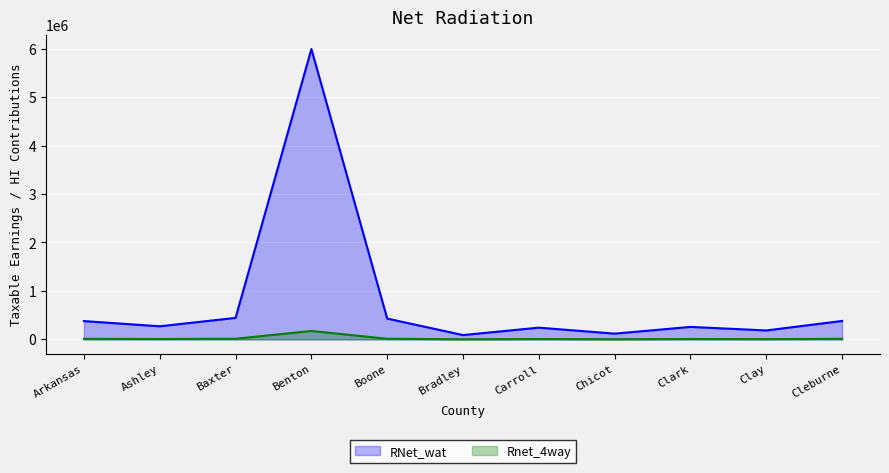

Which series has the widest spread of values?

RNet_wat